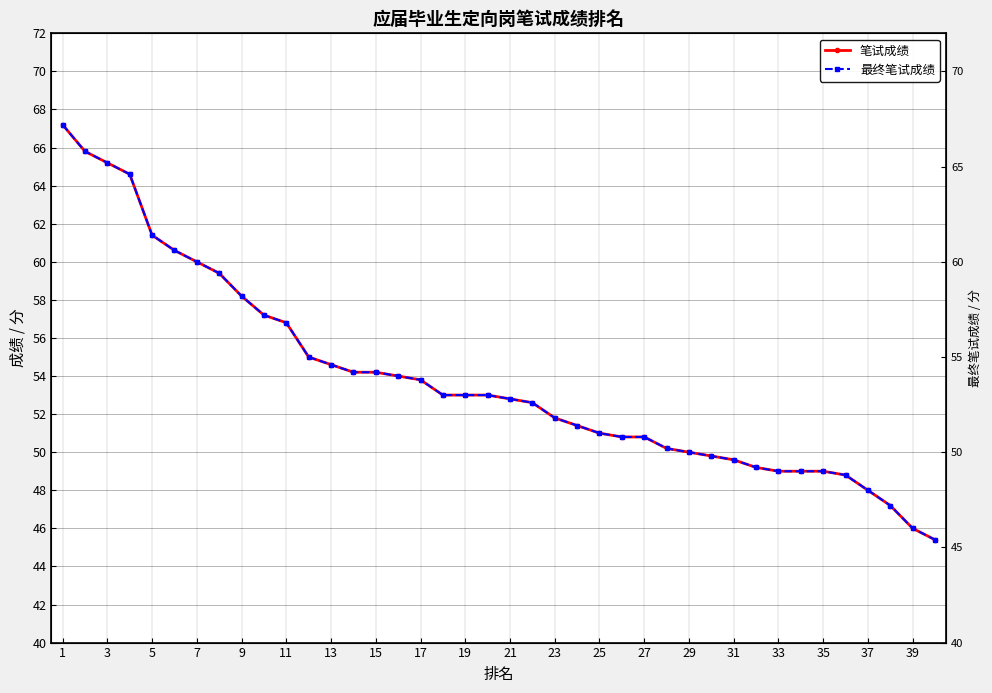

Which series has the largest total across all categories?

笔试成绩